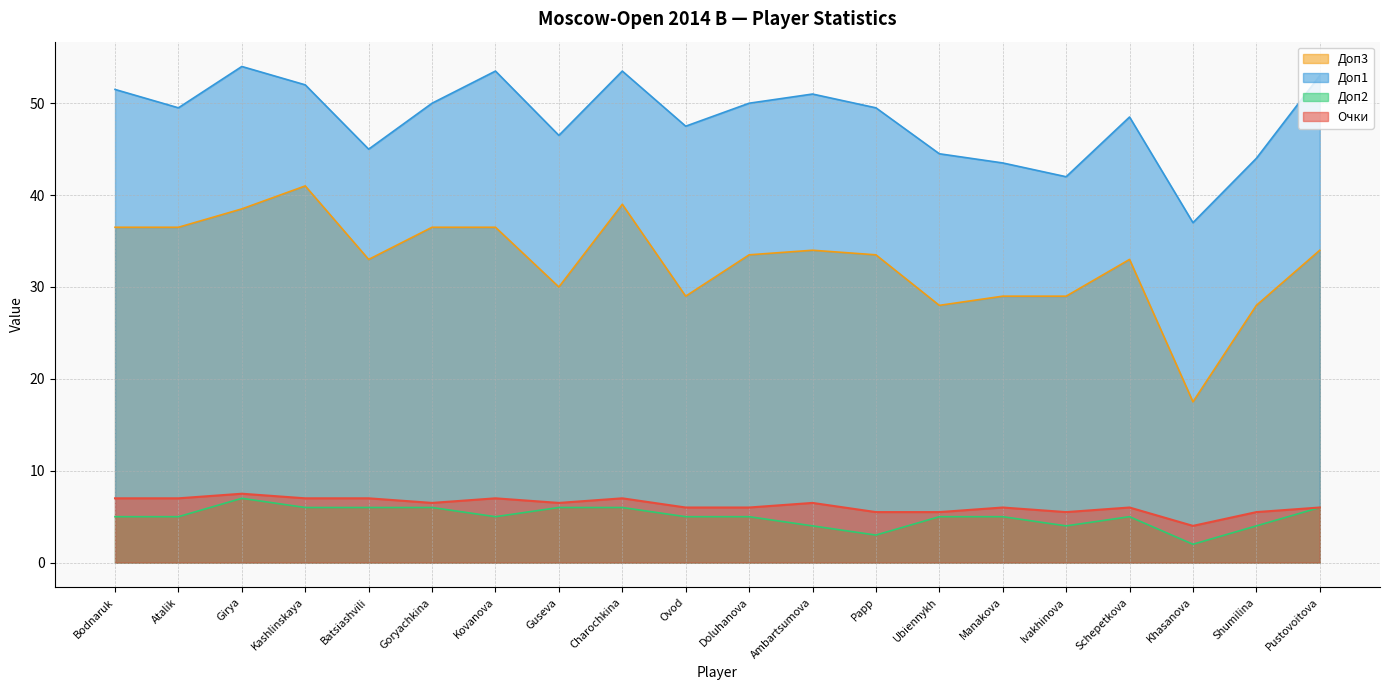

What is the difference between the Доп2 values at Papp and Goryachkina?

3.0